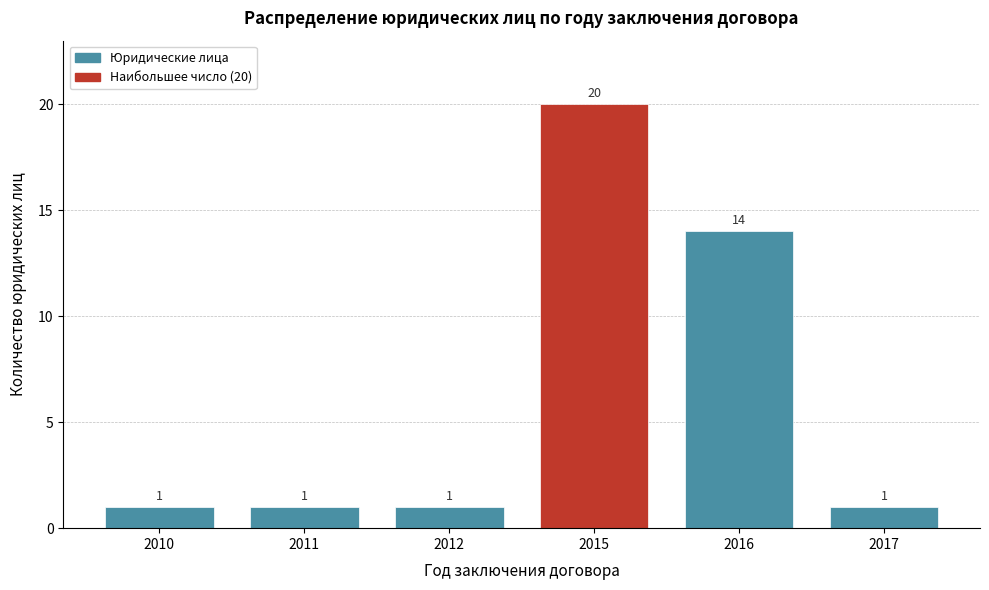

Reading left to right, list all the values displayed in this chart.

1	1	1	20	14	1